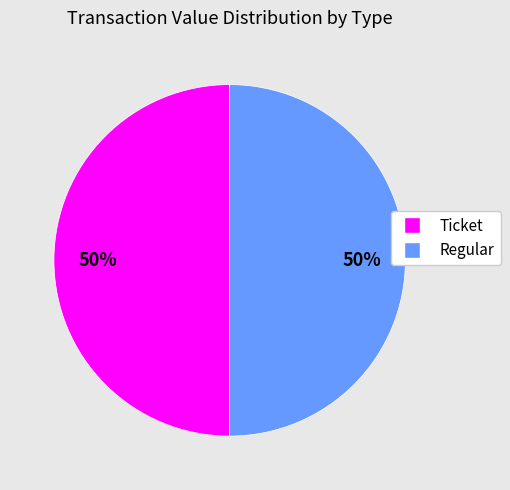

What is the ratio of the value at Ticket to the value at Regular?

1.0